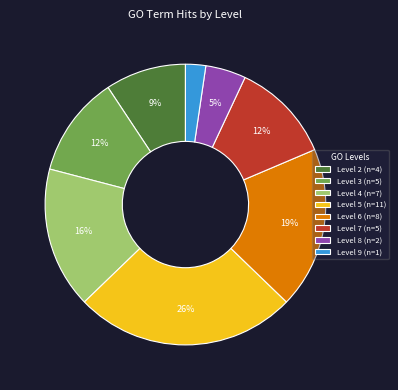

The Level 4 (n=7) slice represents 23% of the pie. True or false?

False